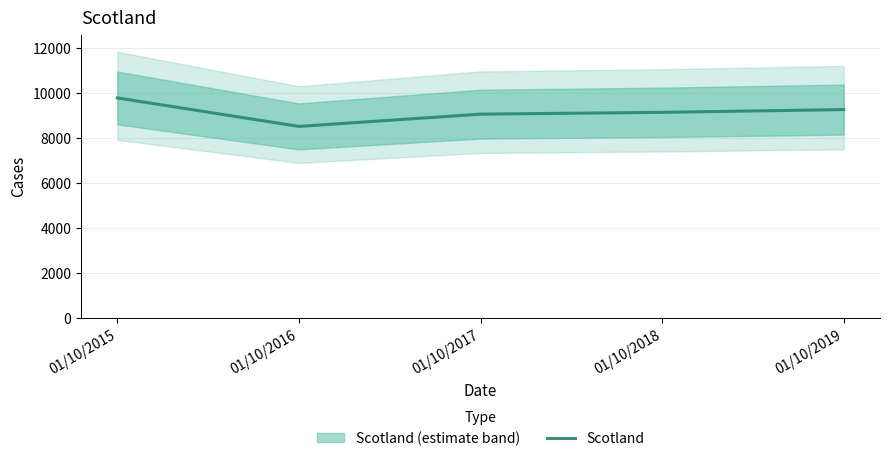

How many points are lower than both their immediate neighbors (excluding endpoints)?

1